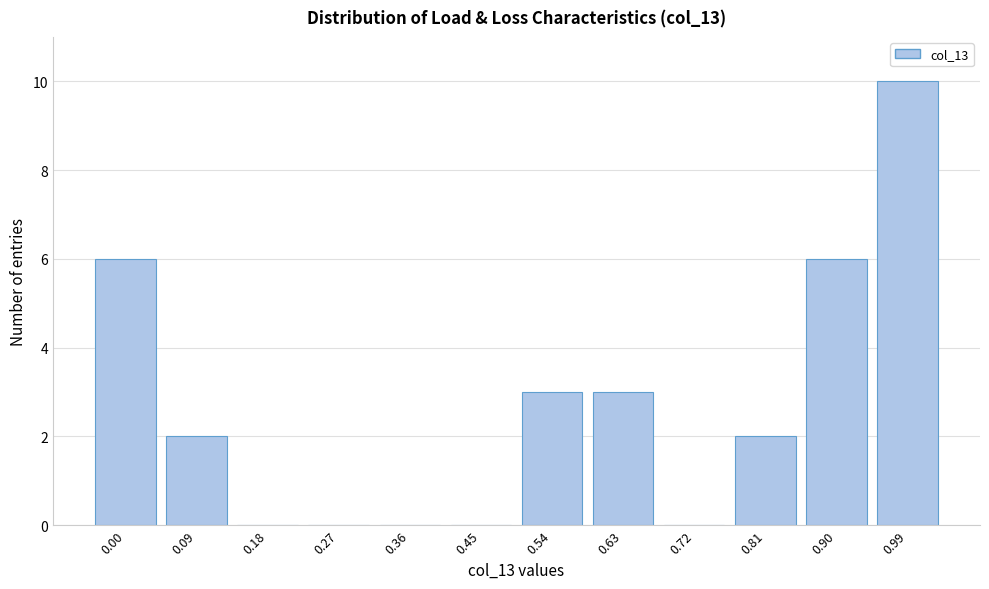

Reading left to right, transcribe all the data shown in this chart.

0.00=6	0.09=2	0.18=0	0.27=0	0.36=0	0.45=0	0.54=3	0.63=3	0.72=0	0.81=2	0.90=6	0.99=10